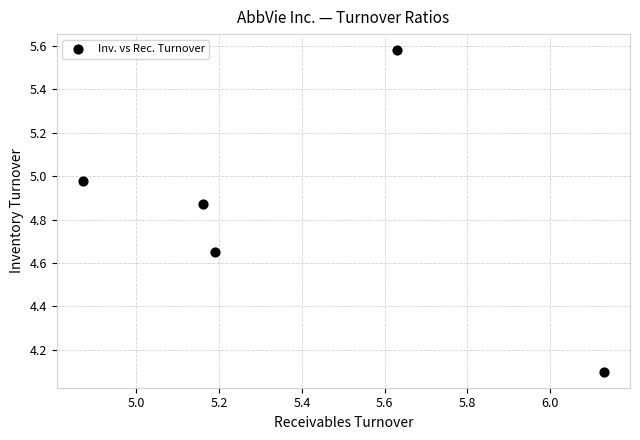

What is the average Y value?

4.8